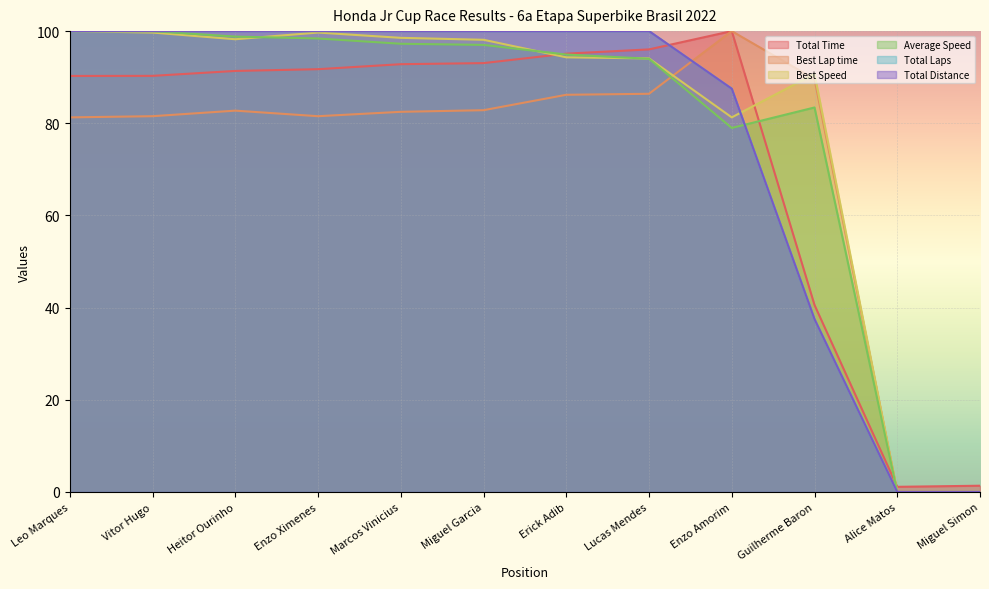

Does the chart display data point markers on the line(s)?

No